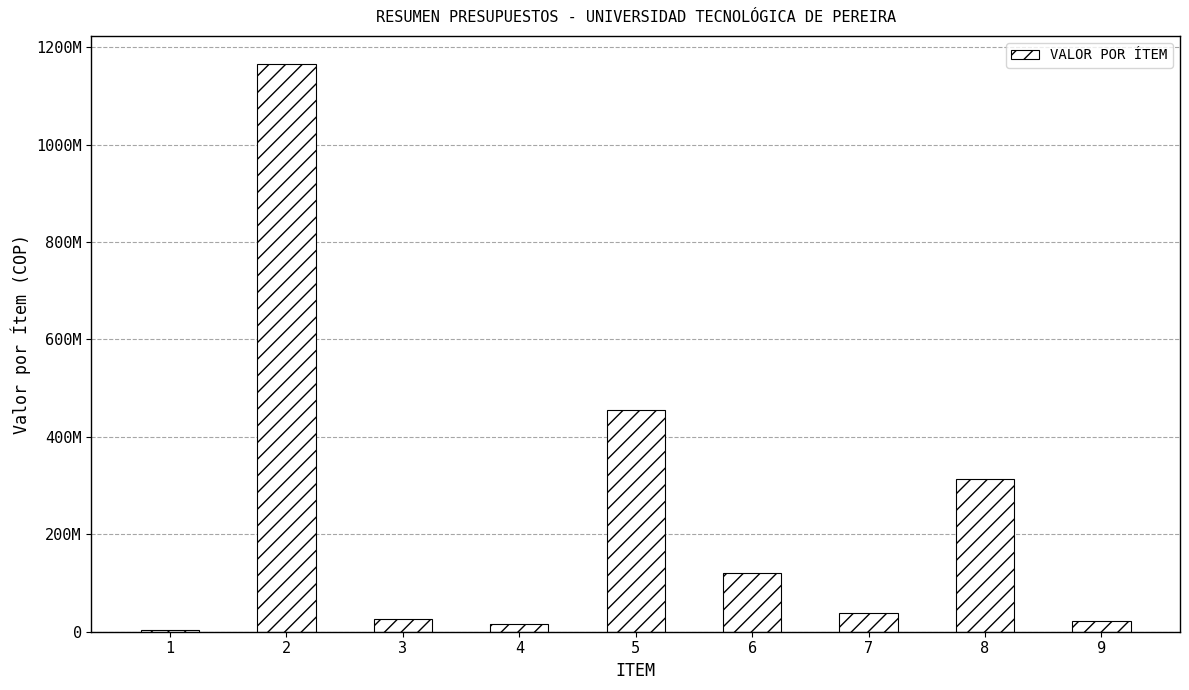

Are the bars horizontal?

No